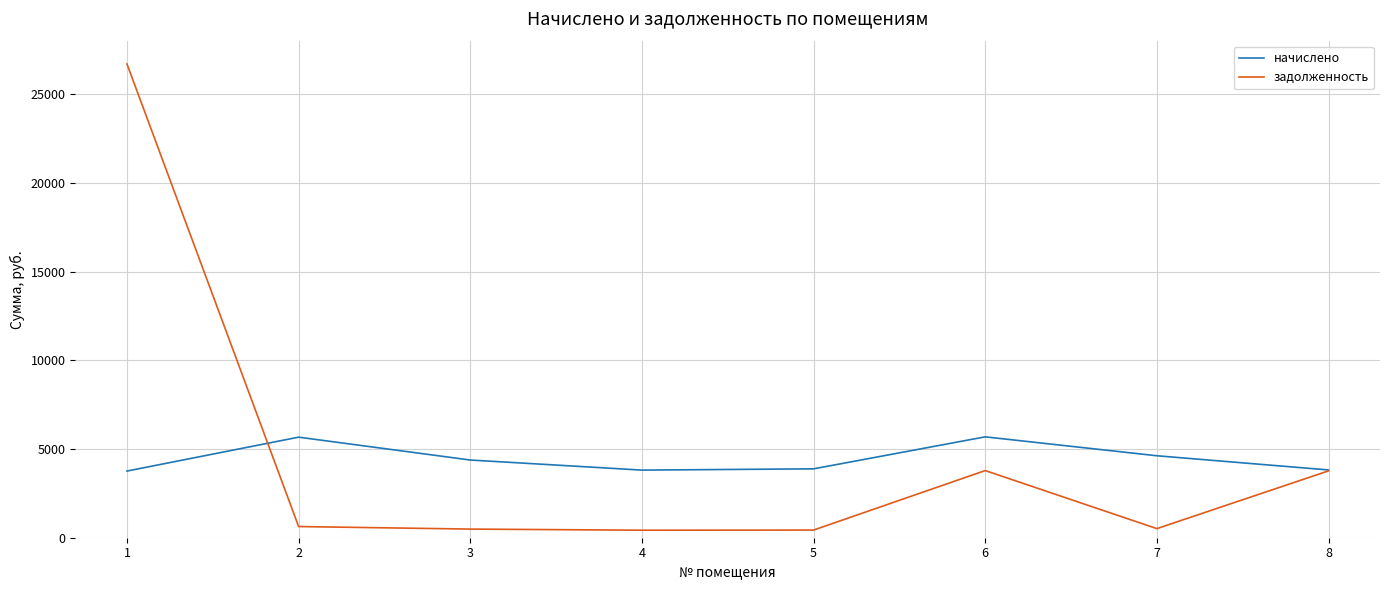

Rank the series at 2 from lowest to highest value.

задолженность, начислено